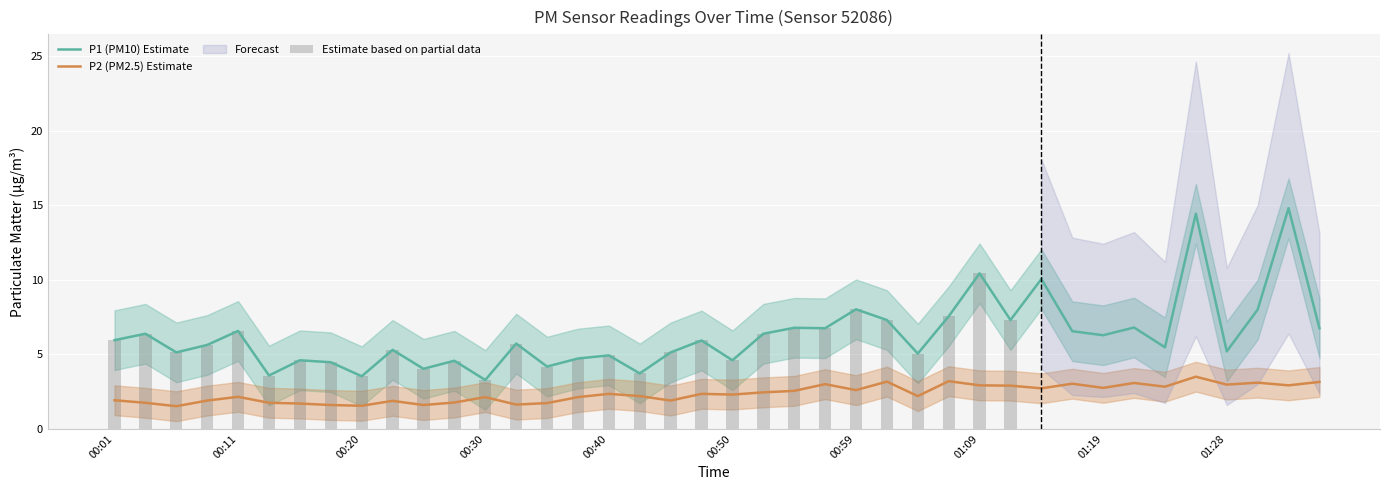

How many values in the P1 series are below 5?

12